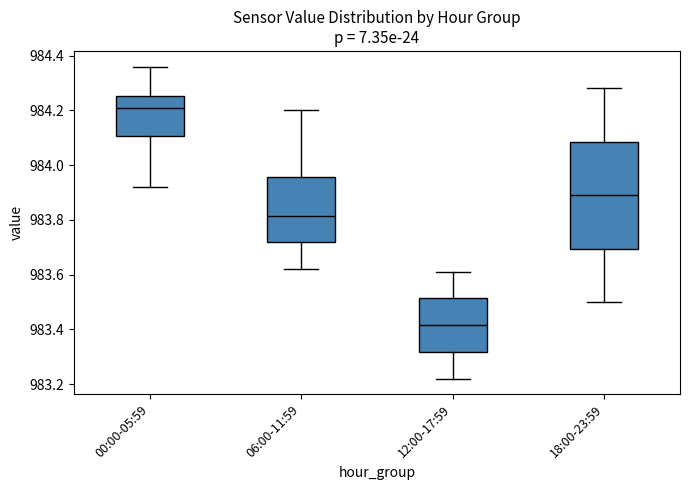

Reading left to right, transcribe this box plot: for each box, give where its median line is, the range the box spans, and where its two whiskers end, as read against the y-axis. The values are not printed on the chart, so give them approximately, as read against the axis.

00:00-05:59: median 984.22, box 984.10 to 984.26, whiskers 983.92 to 984.36
06:00-11:59: median 983.82, box 983.72 to 983.96, whiskers 983.62 to 984.20
12:00-17:59: median 983.42, box 983.32 to 983.52, whiskers 983.22 to 983.62
18:00-23:59: median 983.90, box 983.70 to 984.08, whiskers 983.50 to 984.28